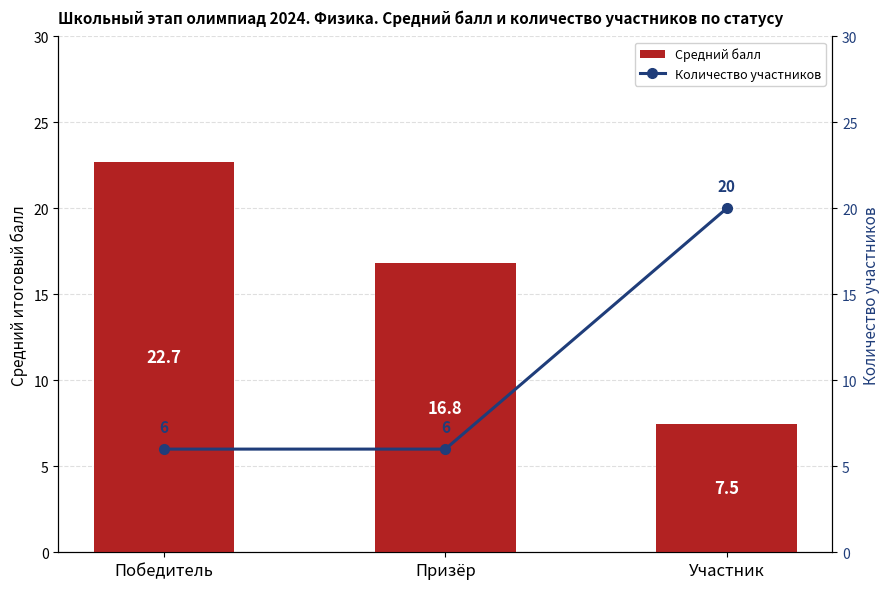

How many Количество участников values are between 6 and 20?

3